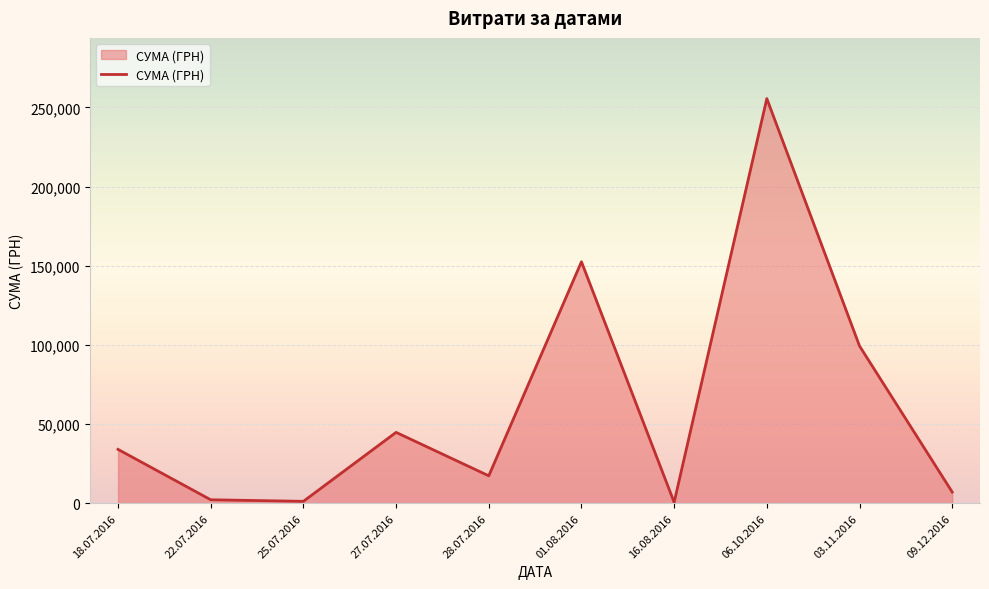

What is the change in value from 16.08.2016 to 06.10.2016?

+254950.2